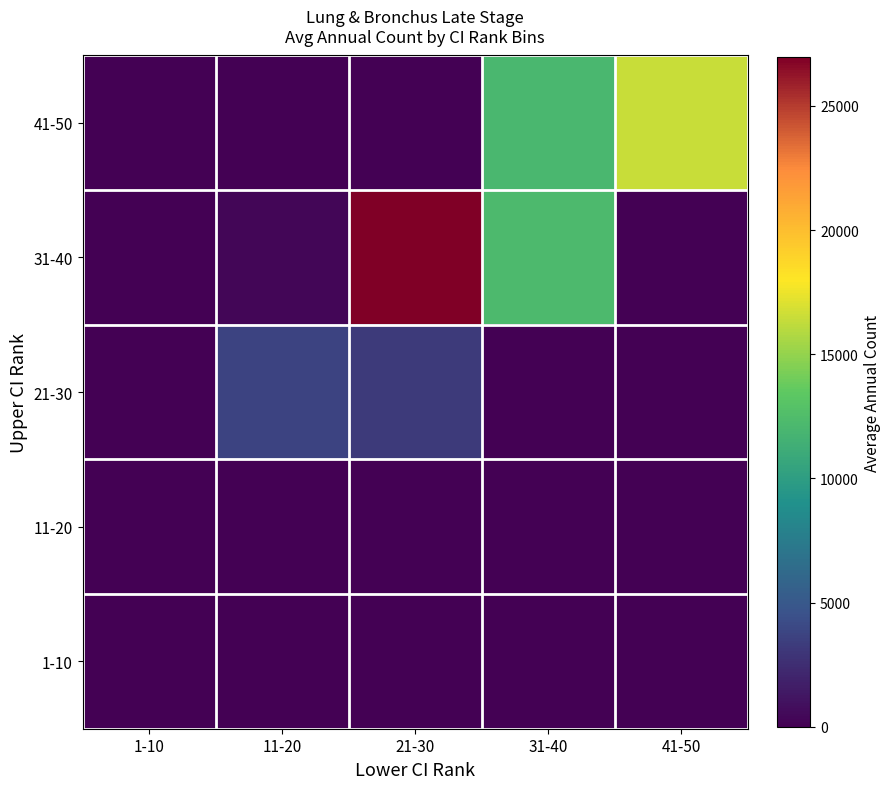

Reading right to left, extract all data points from this chart.

41-50: 41-50=16524	31-40=12105	21-30=0	11-20=0	1-10=0
31-40: 41-50=0	31-40=12260	21-30=26954	11-20=339	1-10=0
21-30: 41-50=0	31-40=0	21-30=3215	11-20=3698	1-10=0
11-20: 41-50=0	31-40=0	21-30=0	11-20=0	1-10=0
1-10: 41-50=0	31-40=0	21-30=0	11-20=0	1-10=0